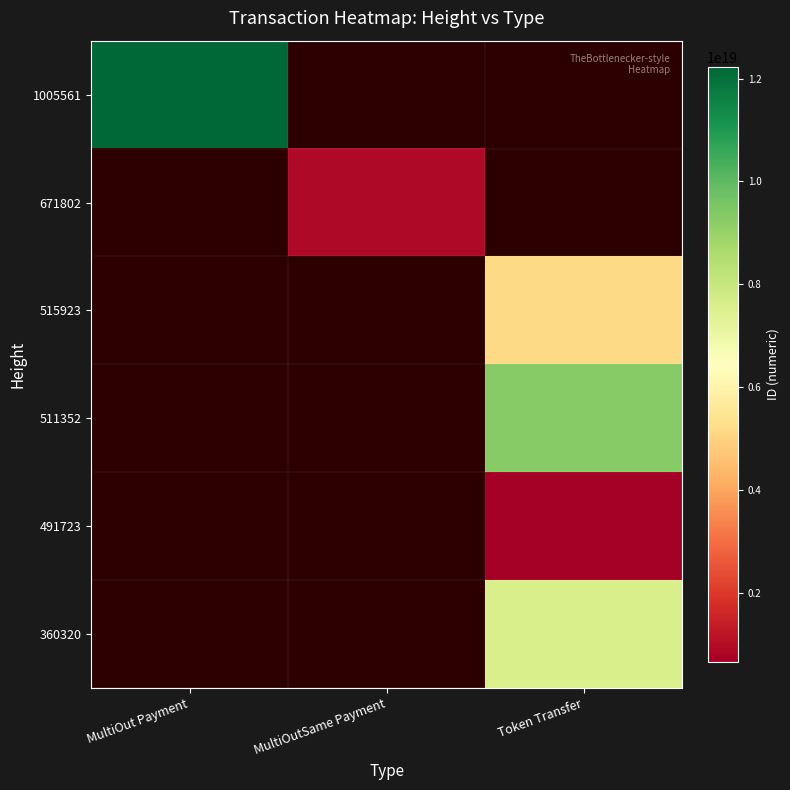

Which series has the widest spread of values?

1005561